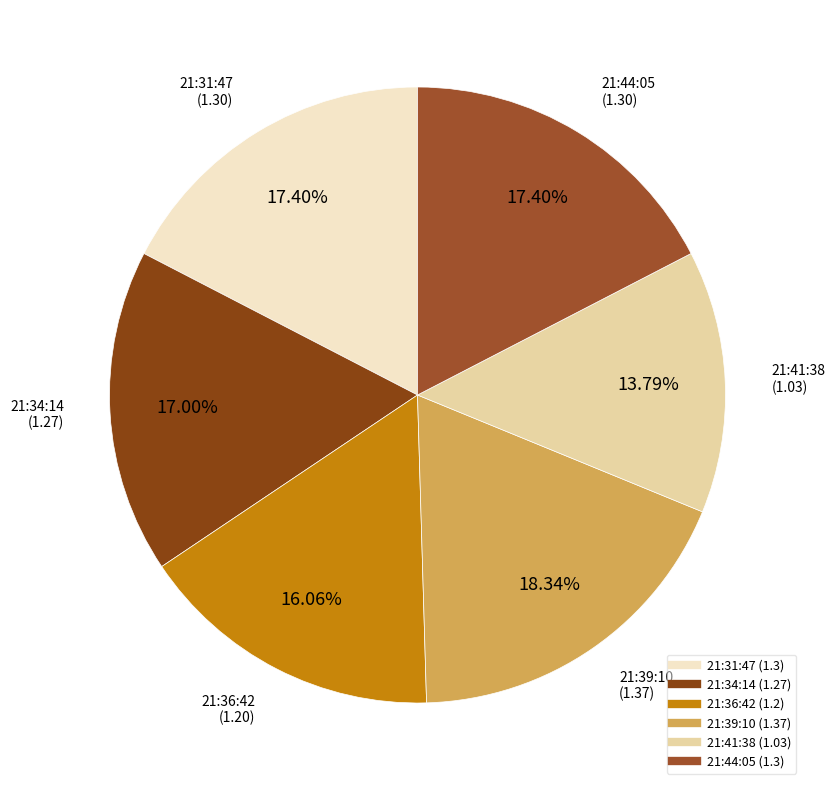

How many segments does this pie chart have?

6